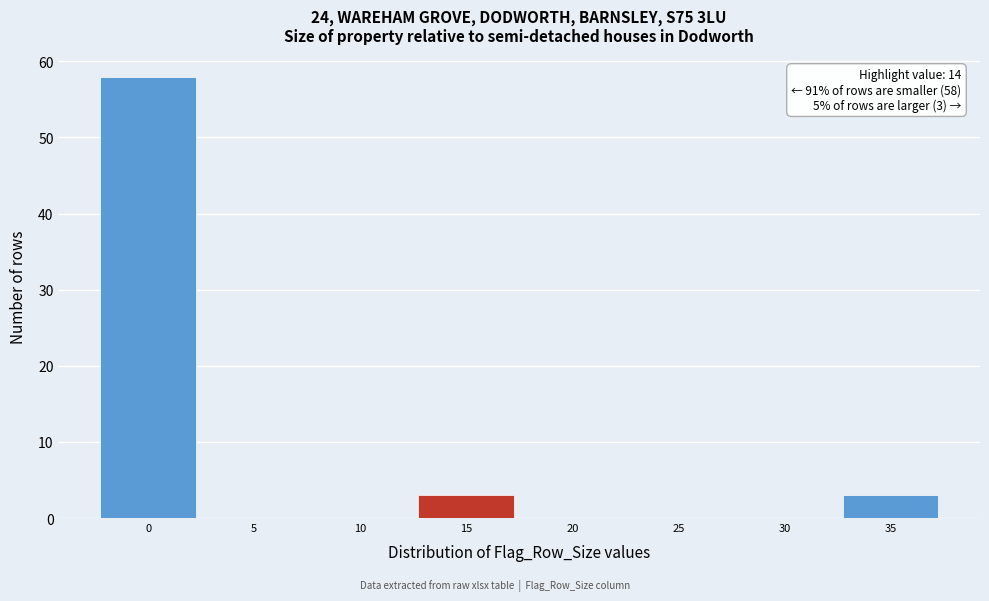

Over which range of the x-axis is the bar tallest?

-2.5 to 2.5